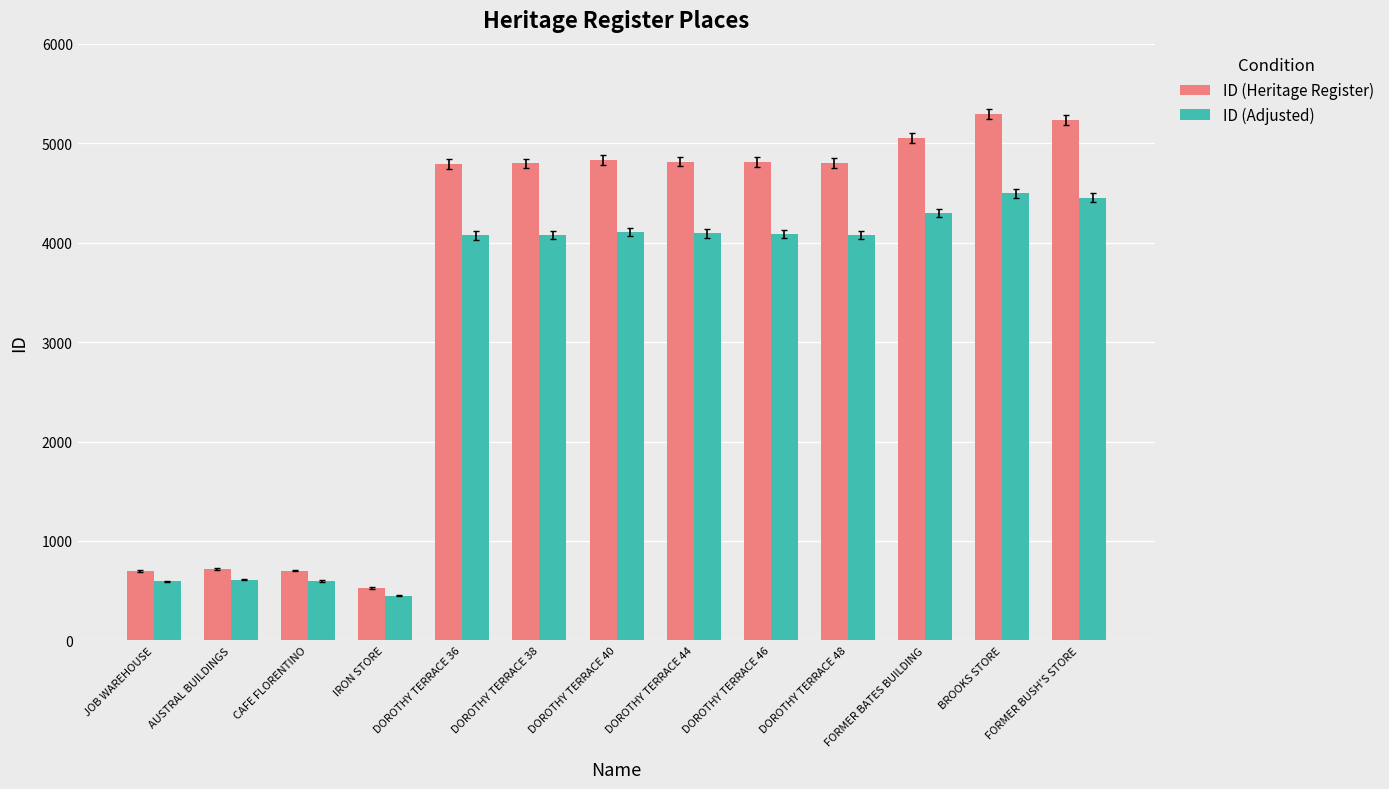

The ID (Heritage Register) series shows 2486.8 at DOROTHY TERRACE 48. True or false?

False